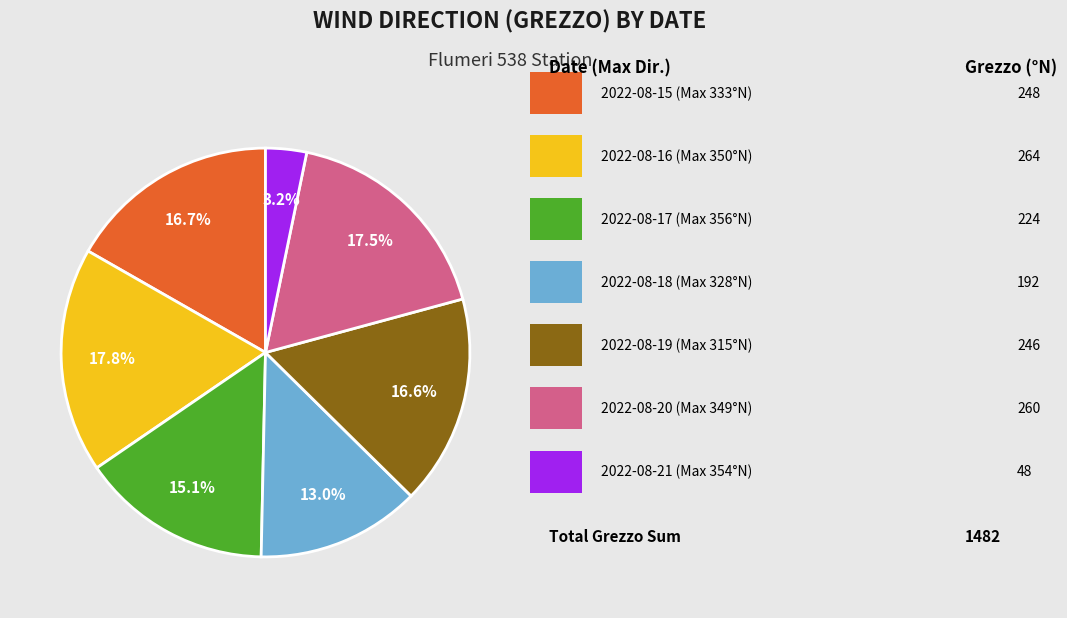

Does any single category account for the majority?

No